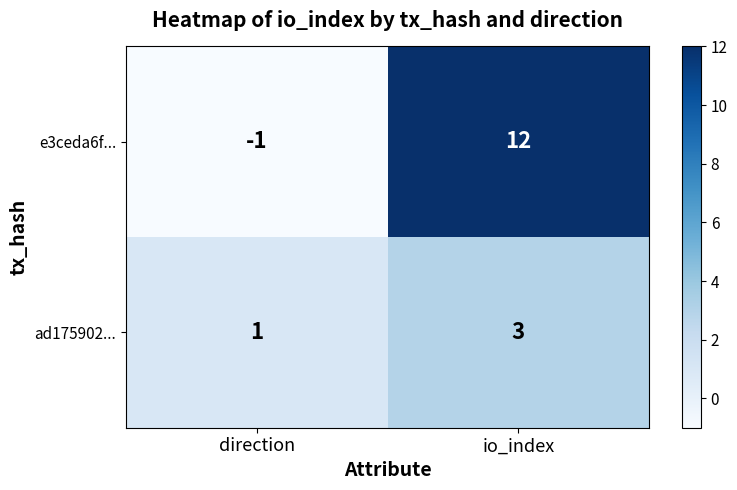

Reading left to right, extract all data points from this chart.

e3ceda6f...: direction=-1	io_index=12
ad175902...: direction=1	io_index=3